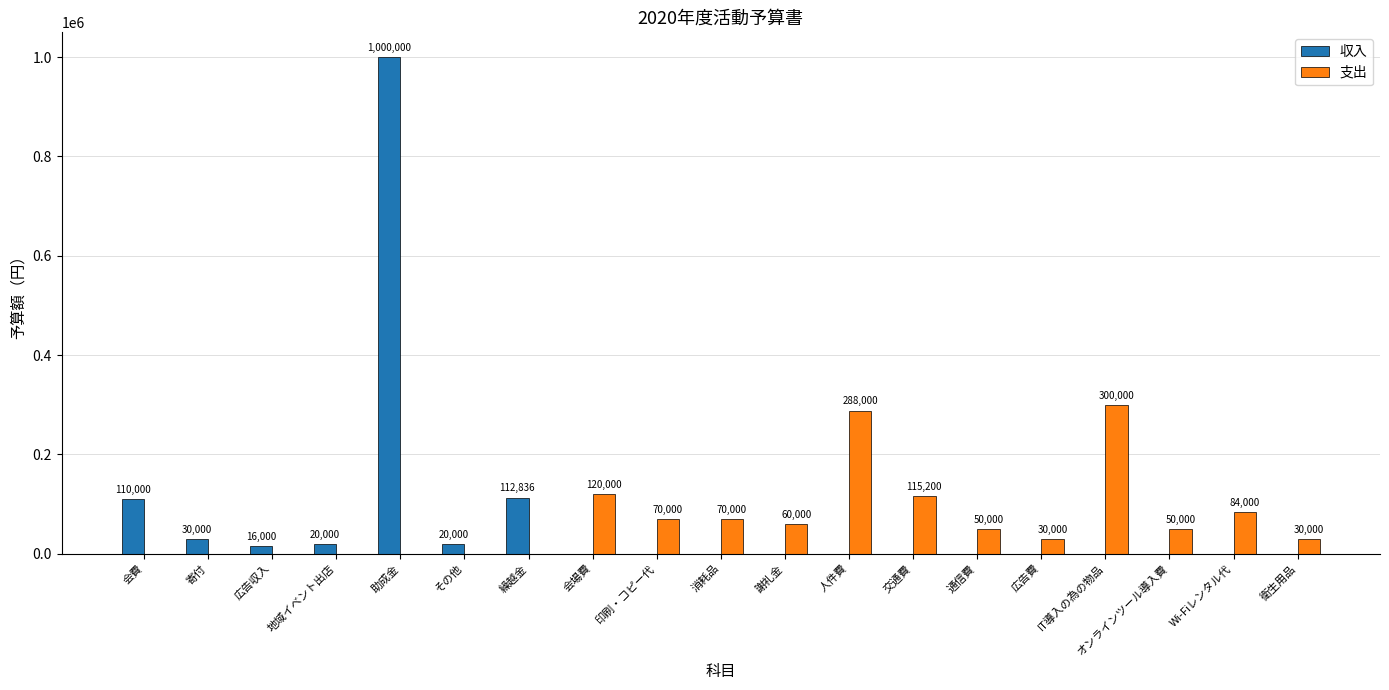

The value of 支出 at 印刷・コピー代 is 70000. True or false?

True